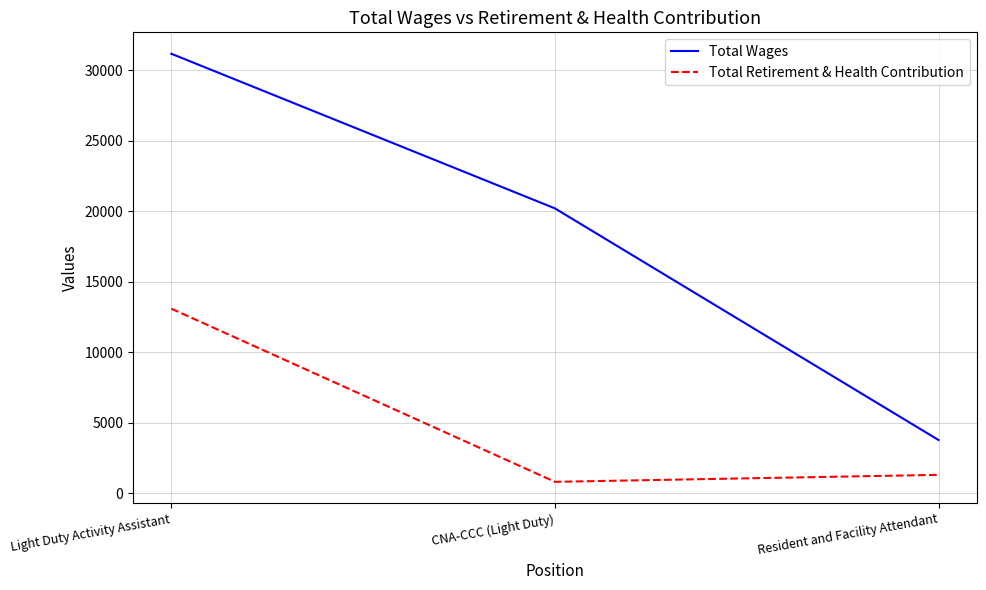

What is the average value of the Total Wages series?

18377